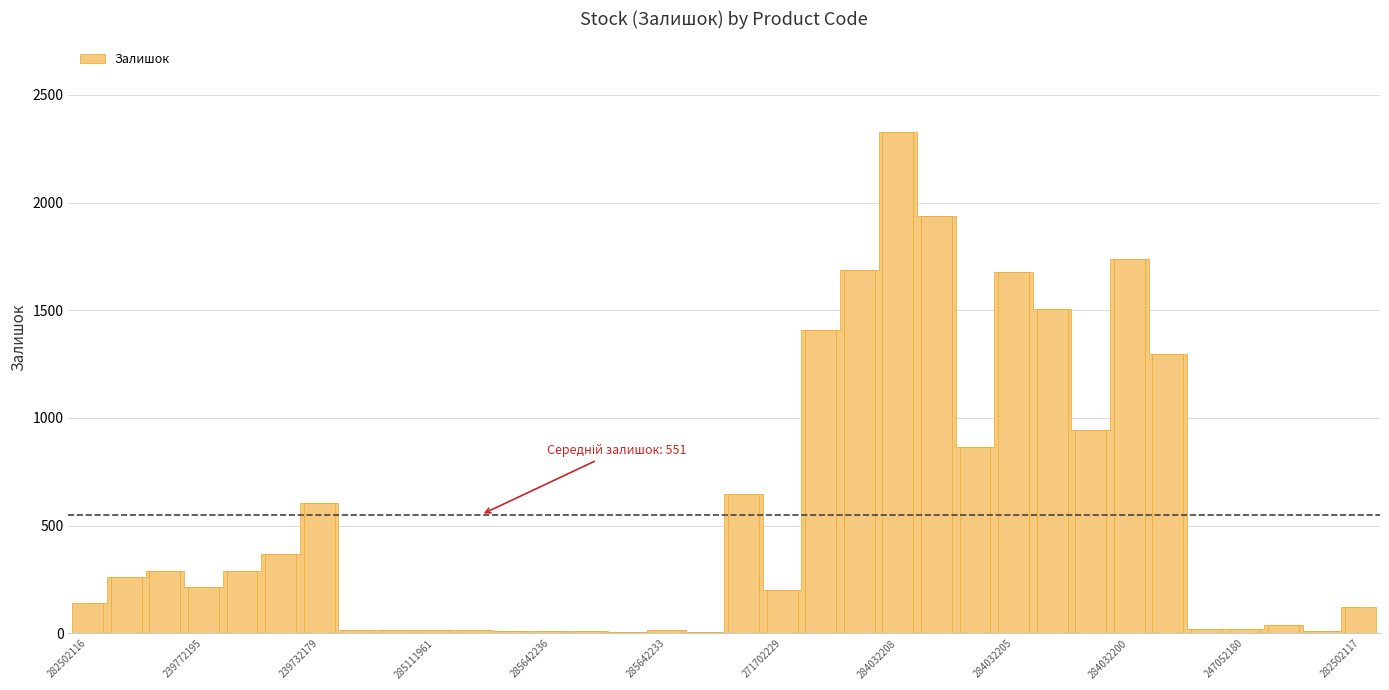

What is the greatest value displayed?

2329